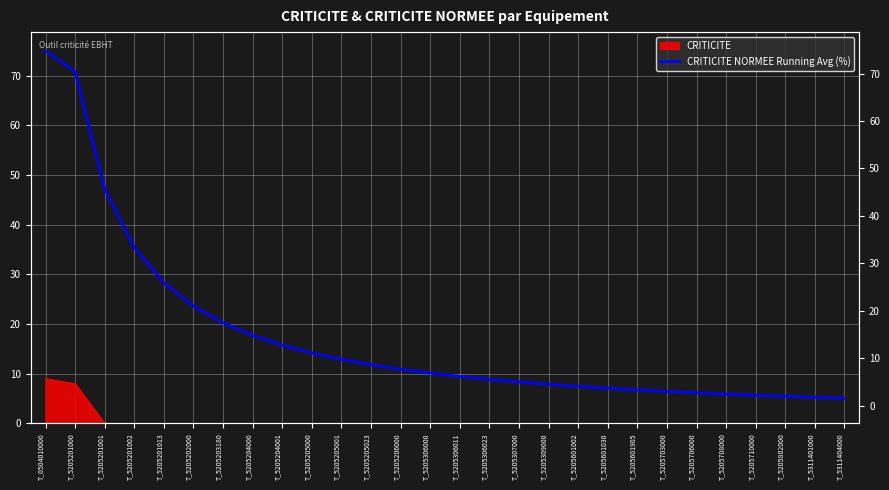

Rank the categories by value from highest to lowest.

T_0504010000, T_5205201000, T_5205201001, T_5205201002, T_5205201013, T_5205202000, T_5205203180, T_5205204000, T_5205204001, T_5205205000, T_5205205001, T_5205205023, T_5205206000, T_5205306000, T_5205306011, T_5205306023, T_5205307000, T_5205309000, T_5205601002, T_5205601030, T_5205601905, T_5205703000, T_5205706000, T_5205708000, T_5205710000, T_5205802000, T_5311401000, T_5311404000